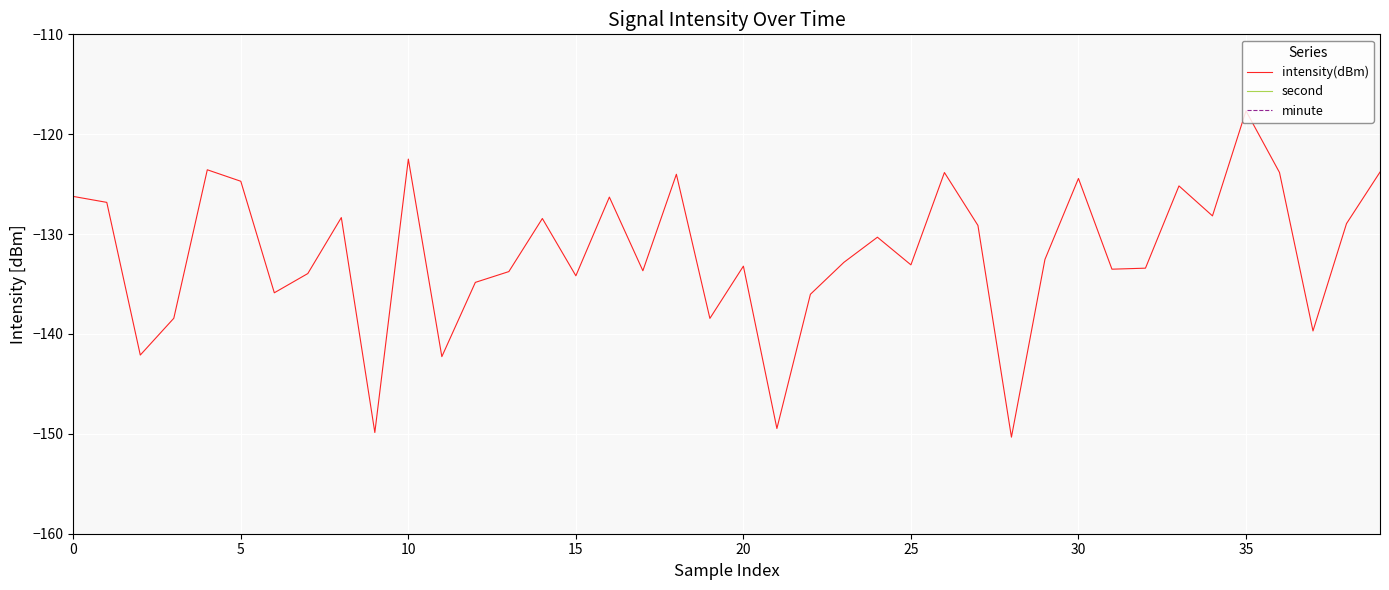

Does the chart display data point markers on the line(s)?

No